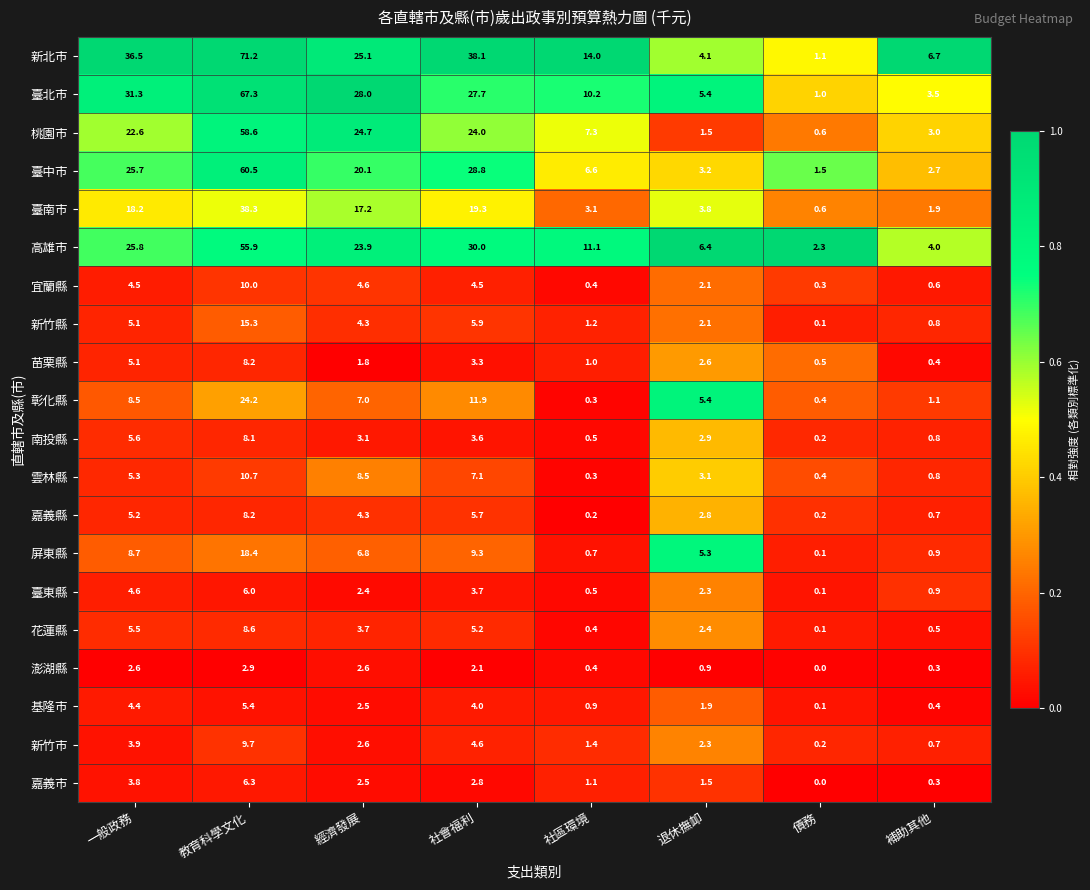

How many series are shown in this chart?

20